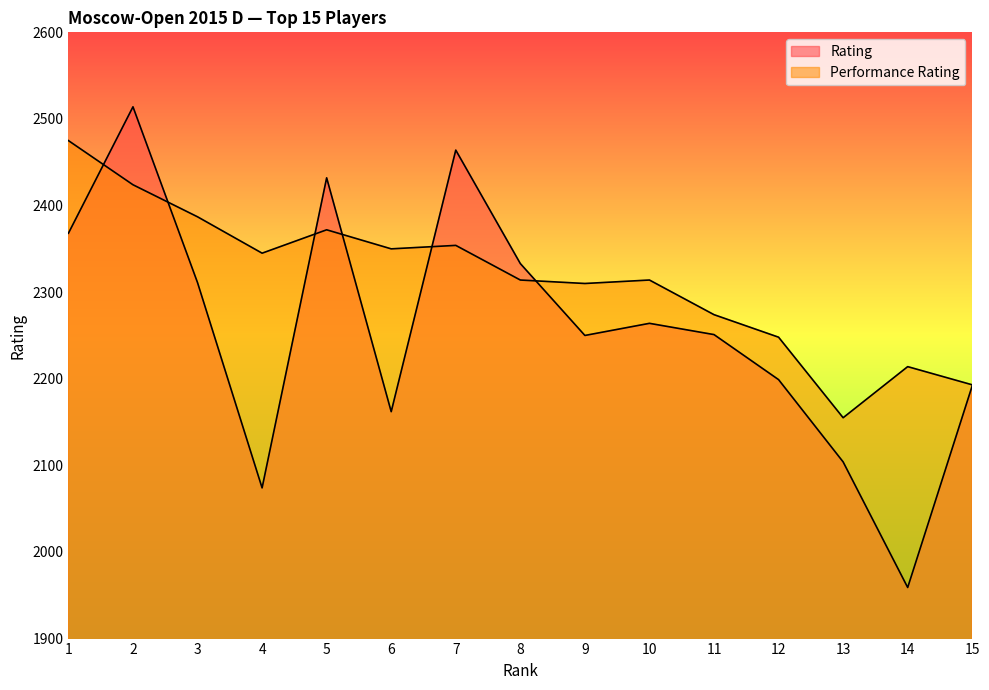

At 5, list the series in order from largest to smallest.

Rating, Performance Rating